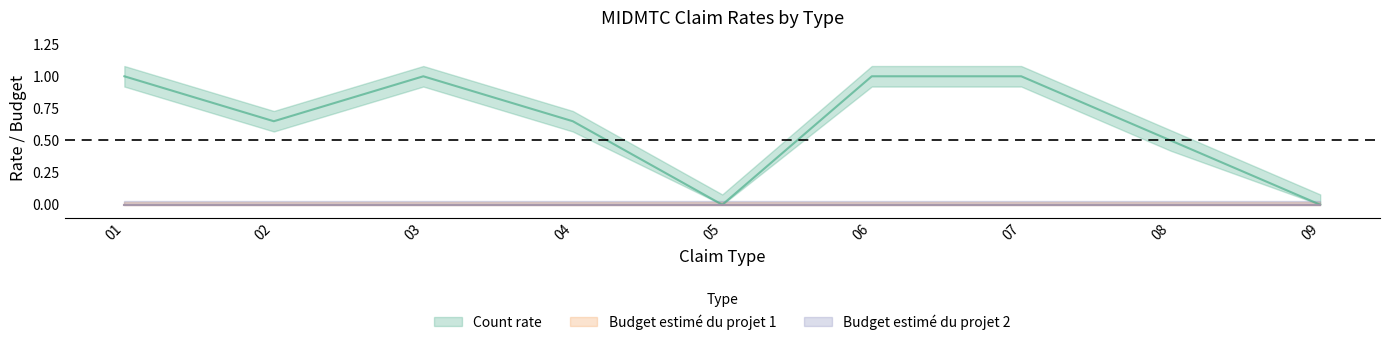

Count the number of categories in the chart.

9